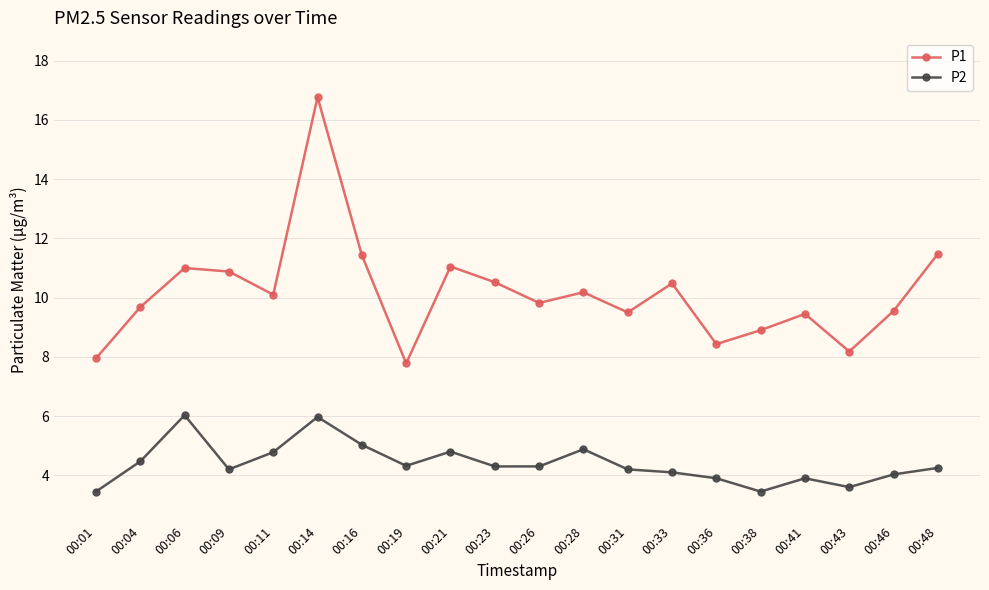

True or false: P1 and P2 cross at least once.

False